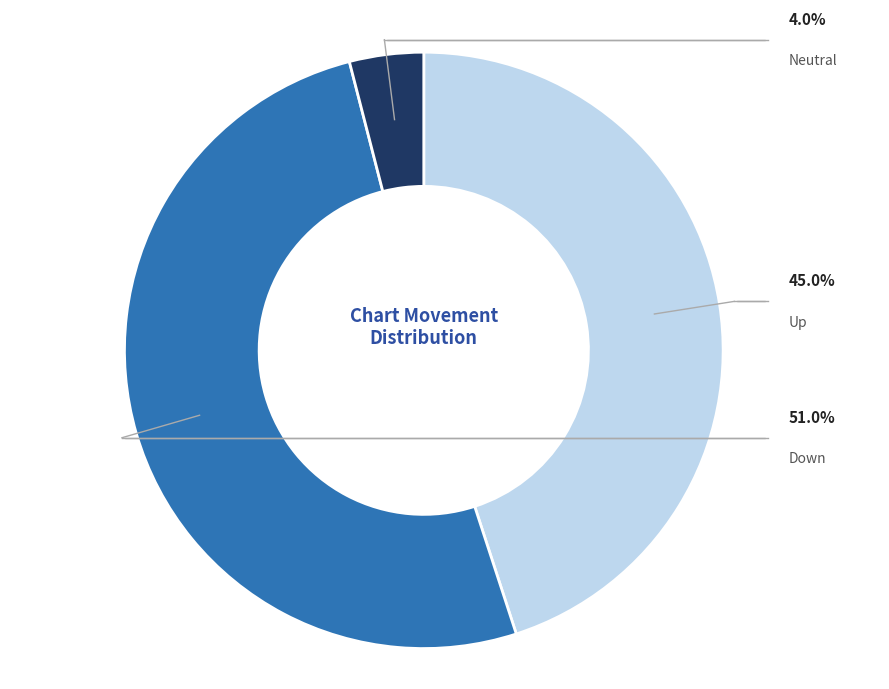

True or false: up accounts for 39% of the total.

False